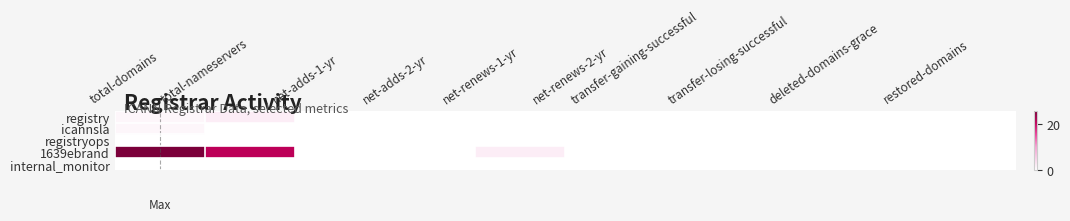

At which category does the chart reach its peak across all series?

total-domains